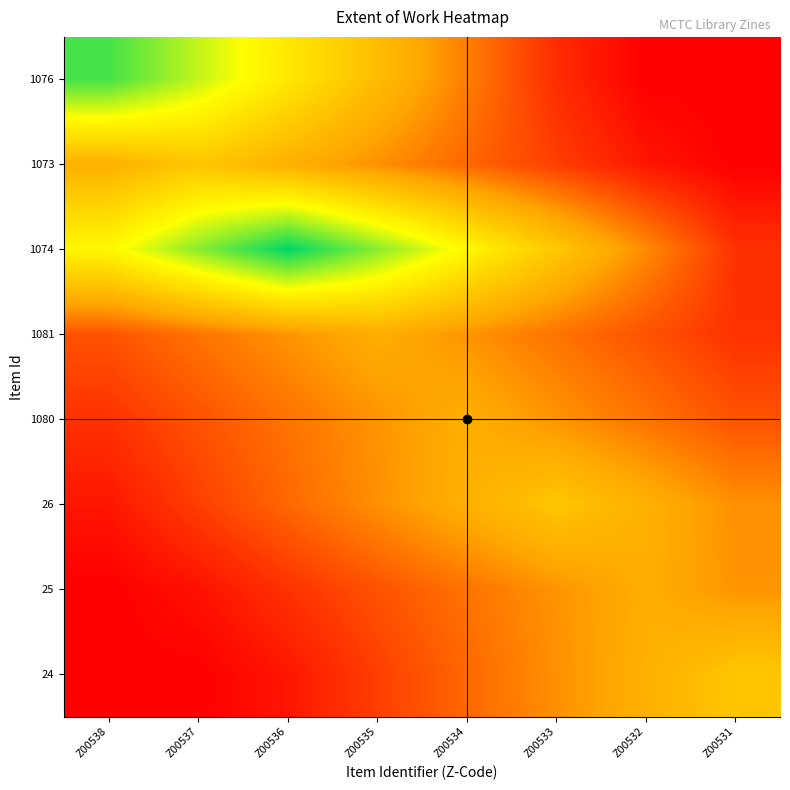

Between Z00538 and Z00536, which series saw the biggest shift?

1074